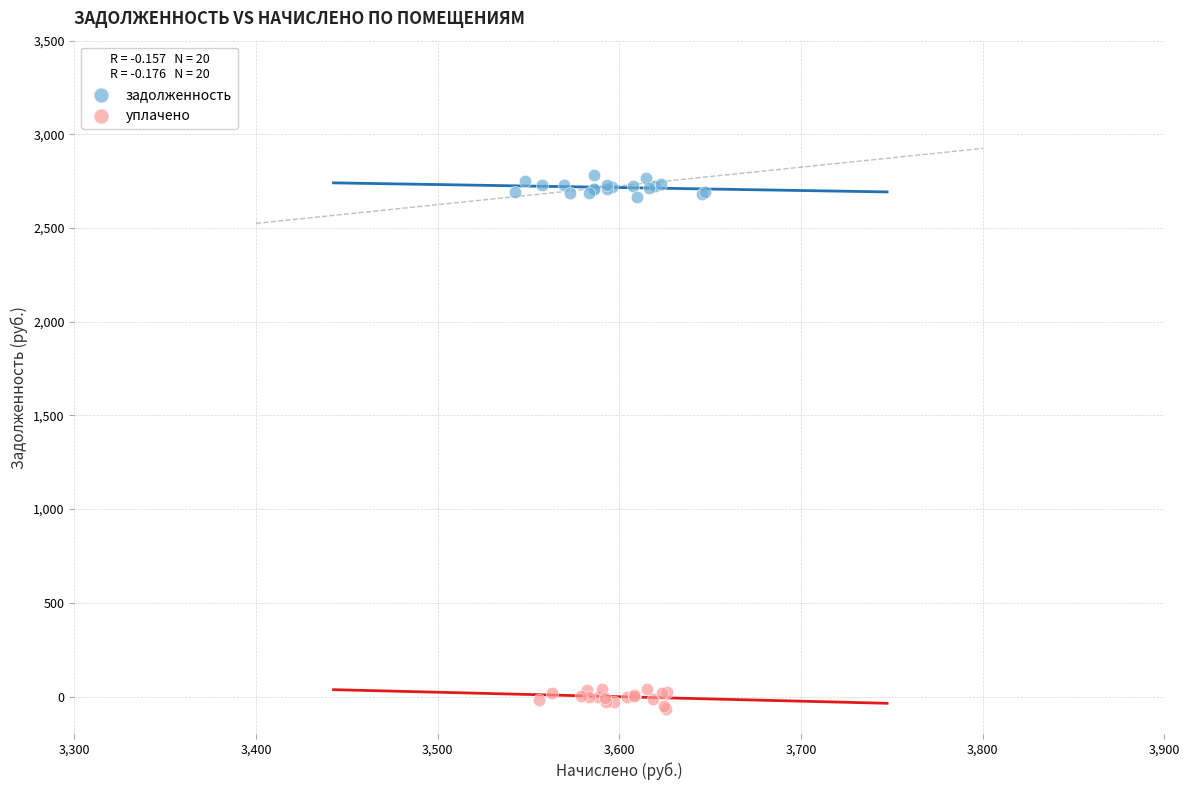

Which series contains the lowest Y value?

уплачено